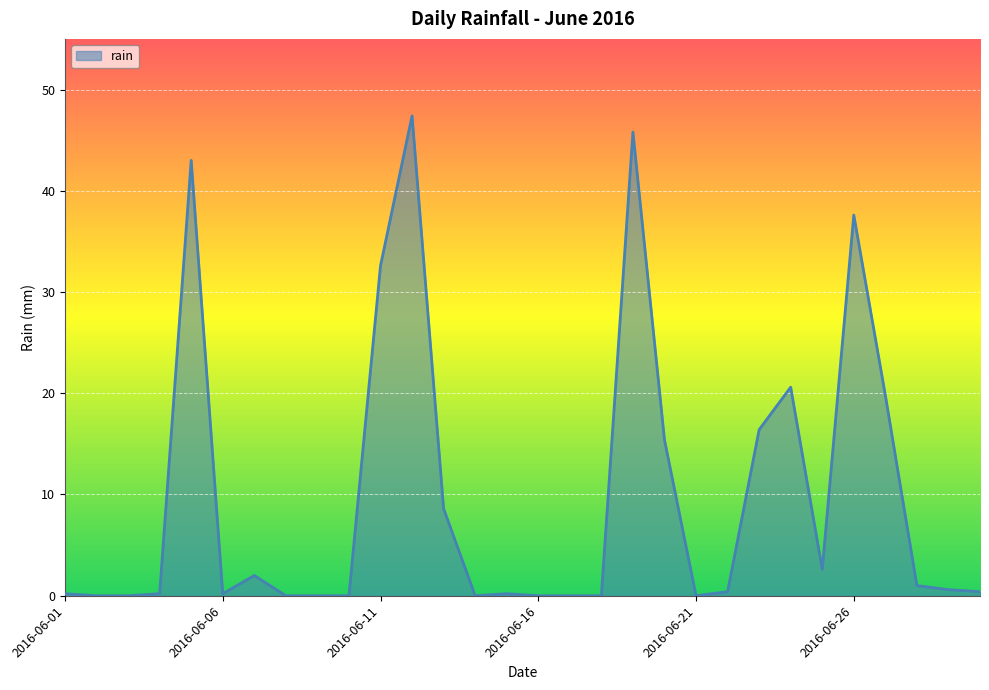

What is the difference between the maximum and minimum values?

47.4